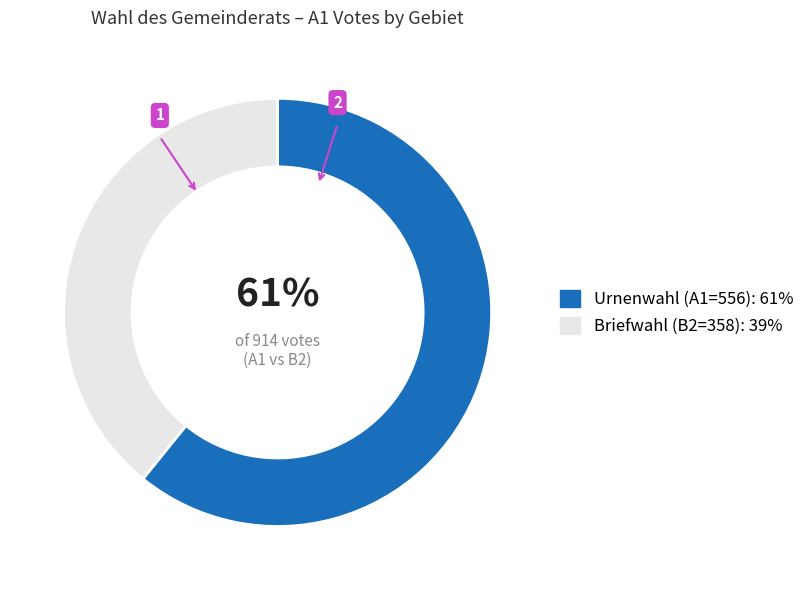

True or false: Urnenwahl (A1=556): 61% accounts for 69% of the total.

False